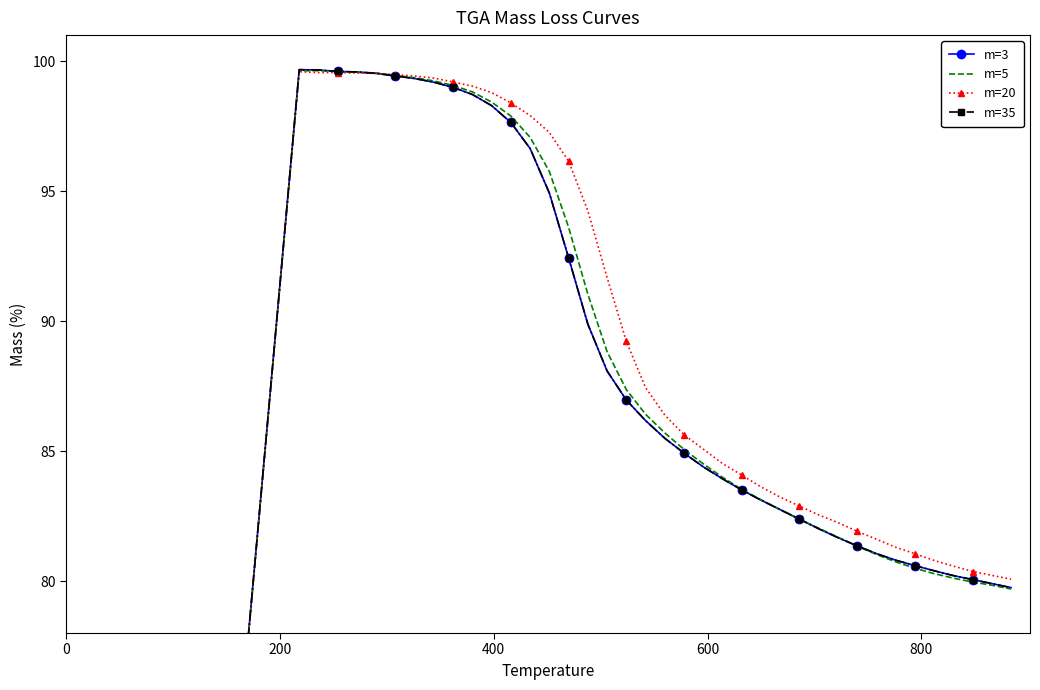

What is the difference between the maximum and minimum values in the m=35 series?

99.7